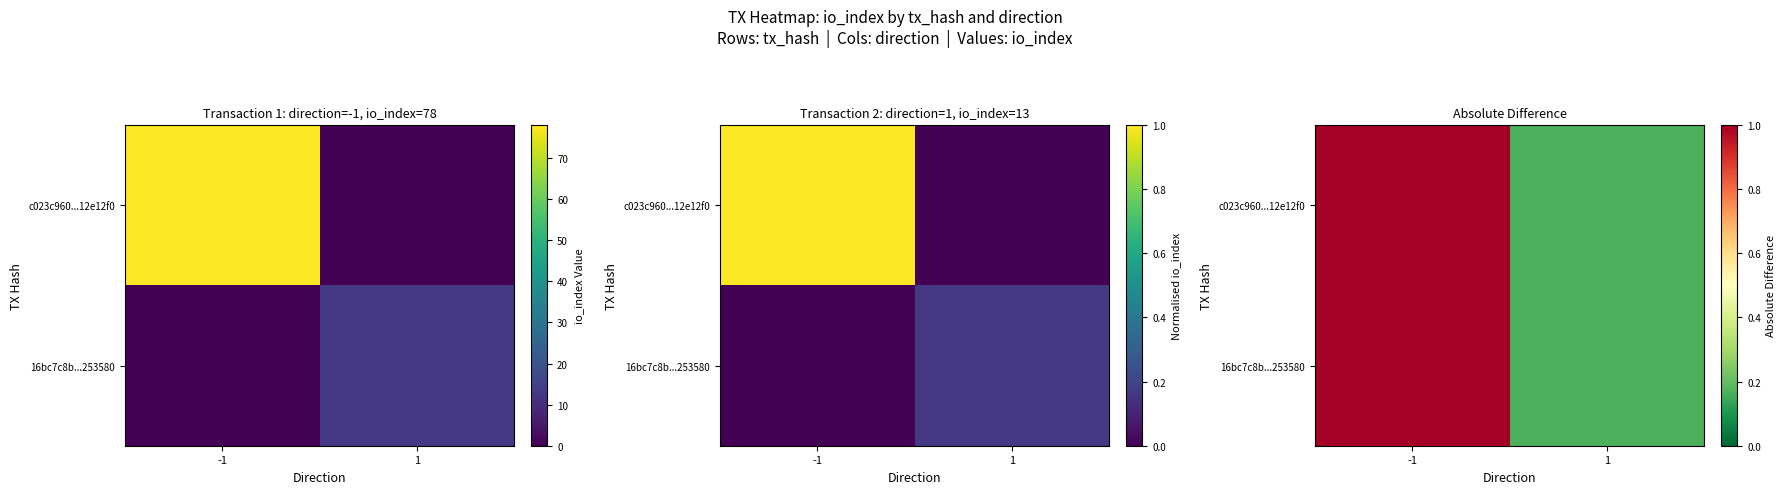

How many data points does each series have?

2